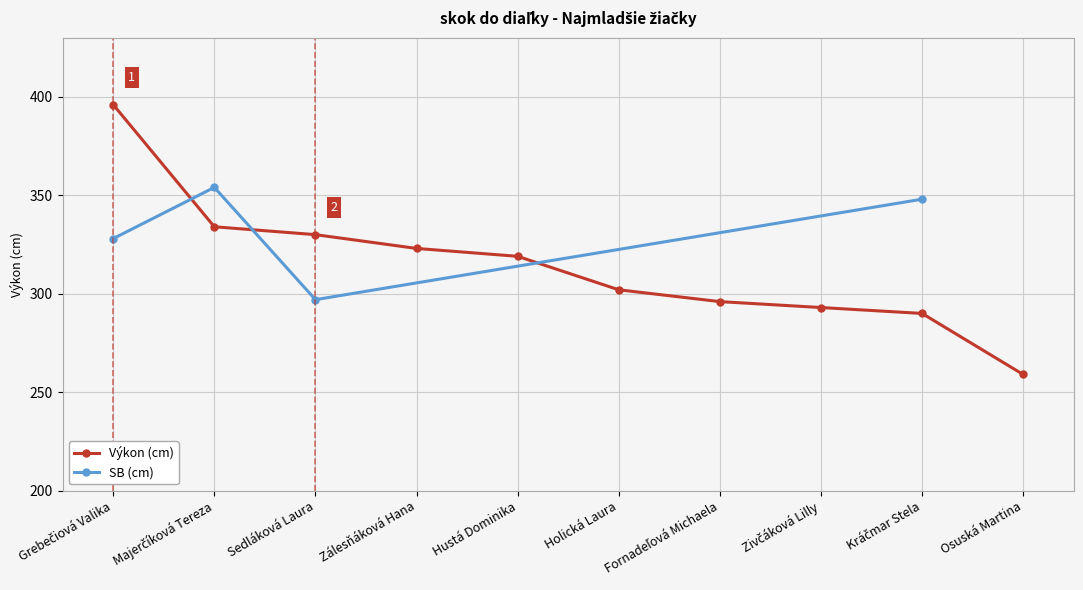

The Výkon (cm) series shows 323 at Zálesňáková Hana. True or false?

True